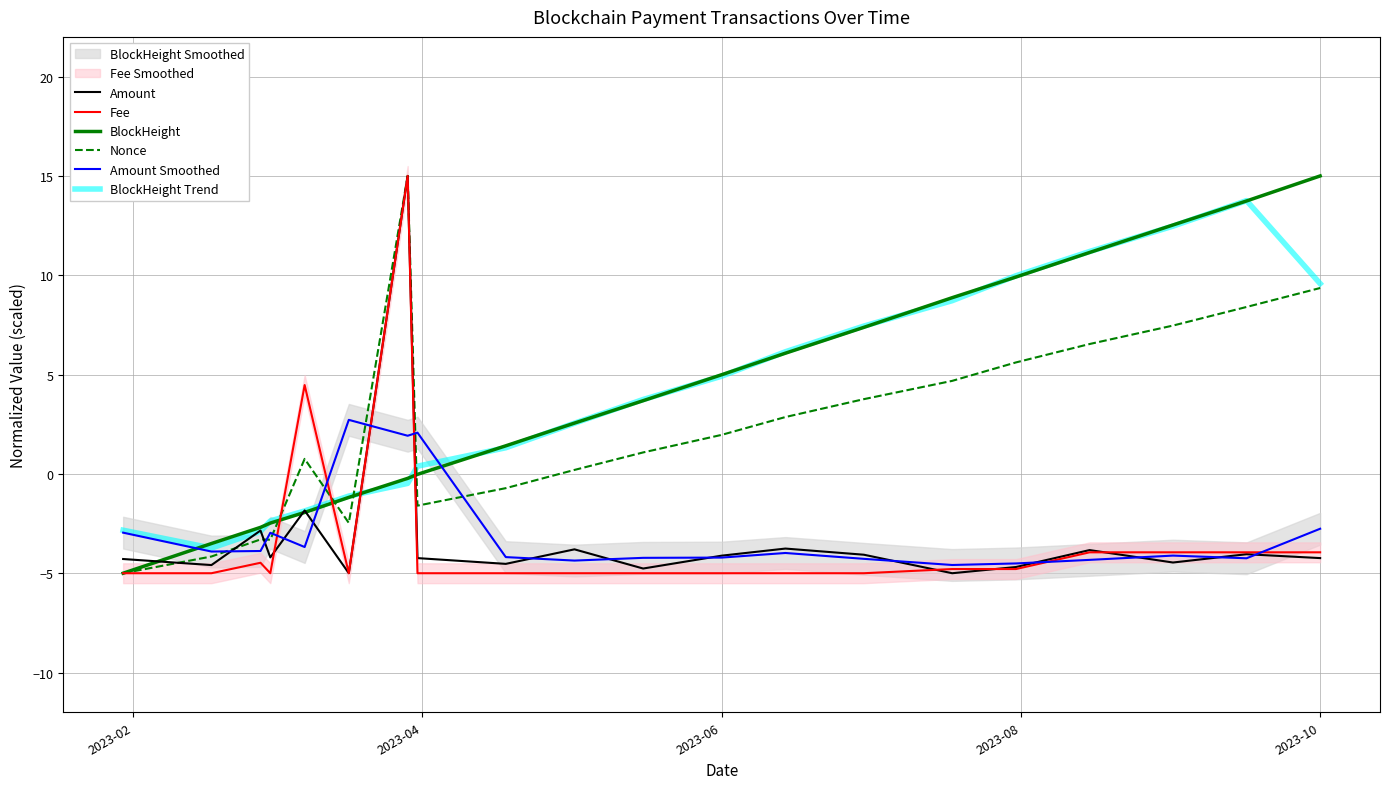

What is the highest value of the Fee series?

15.0